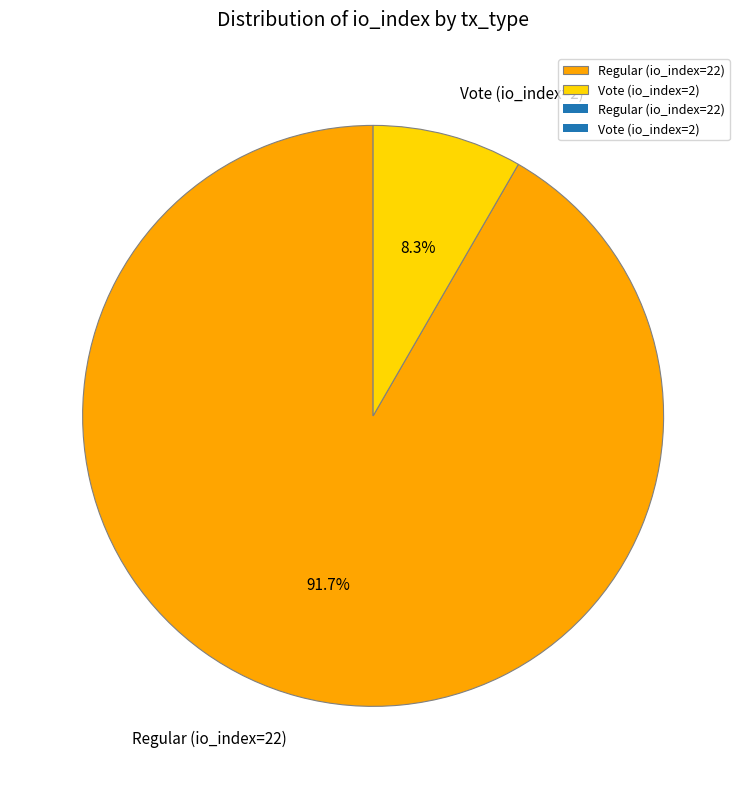

Which slice is the largest?

Regular (io_index=22)